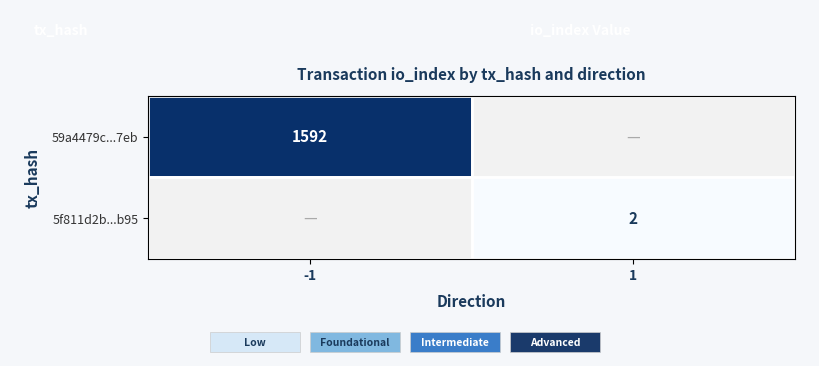

The value of 5f811d2b...b95 at 1 is 2. True or false?

True